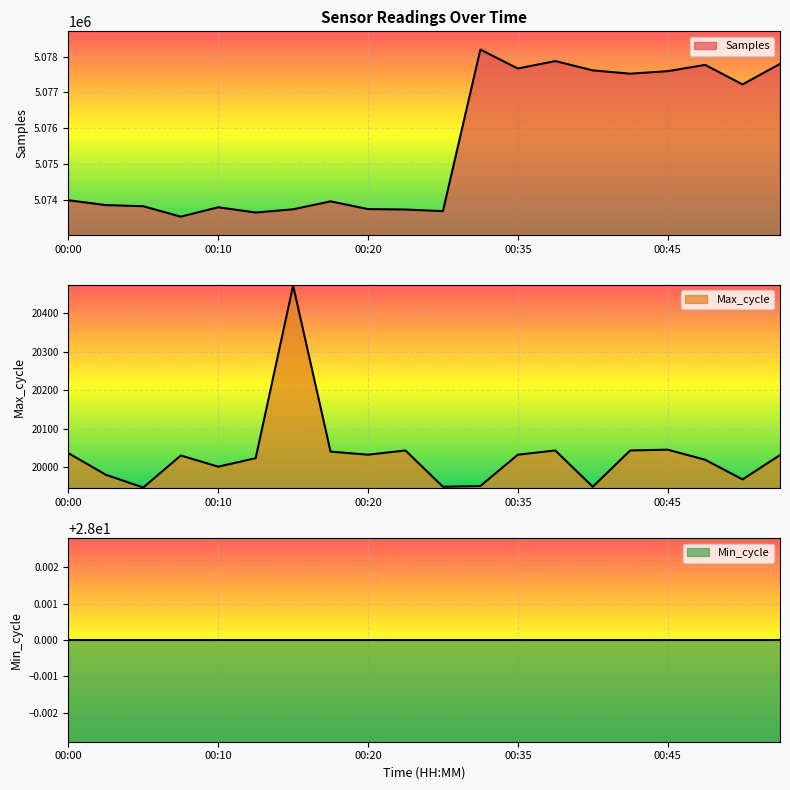

At which category does Max_cycle reach its first local peak?

00:08